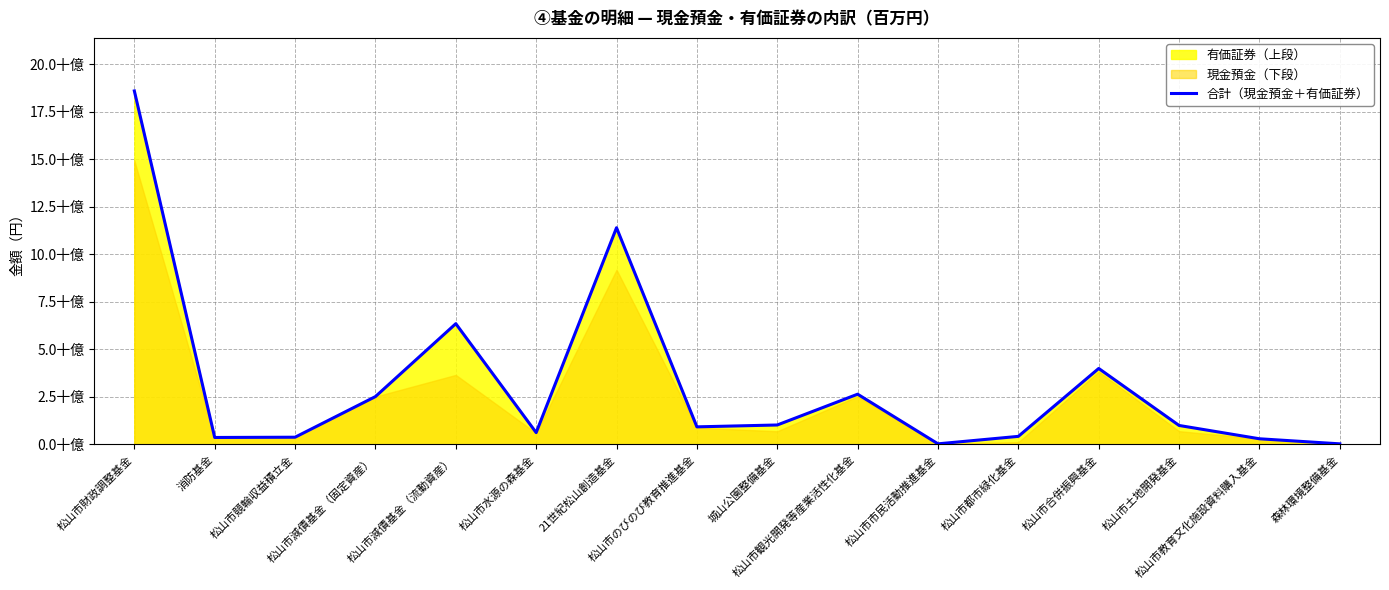

What is the greatest value displayed?

18604003925